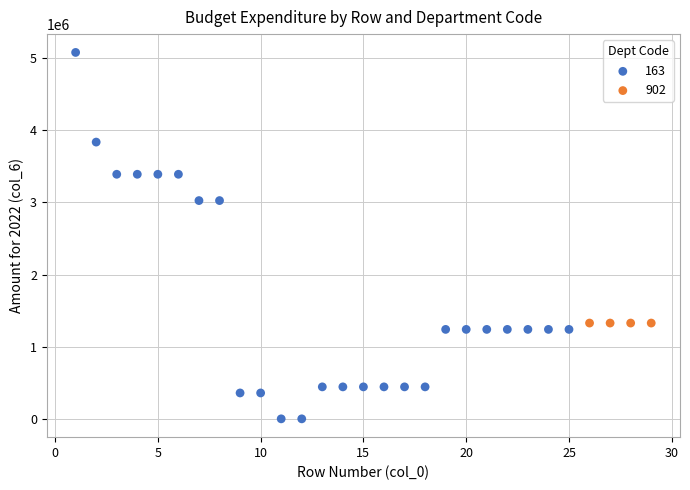

Which series reaches the maximum Y coordinate?

163